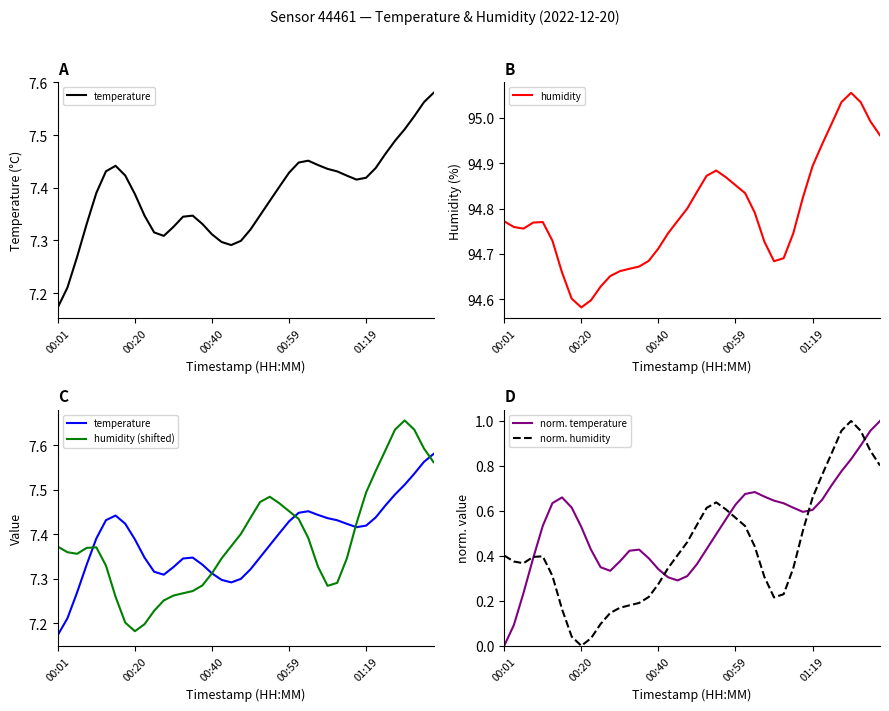

True or false: humidity (shifted) has more than 0 points higher than both neighbors.

True